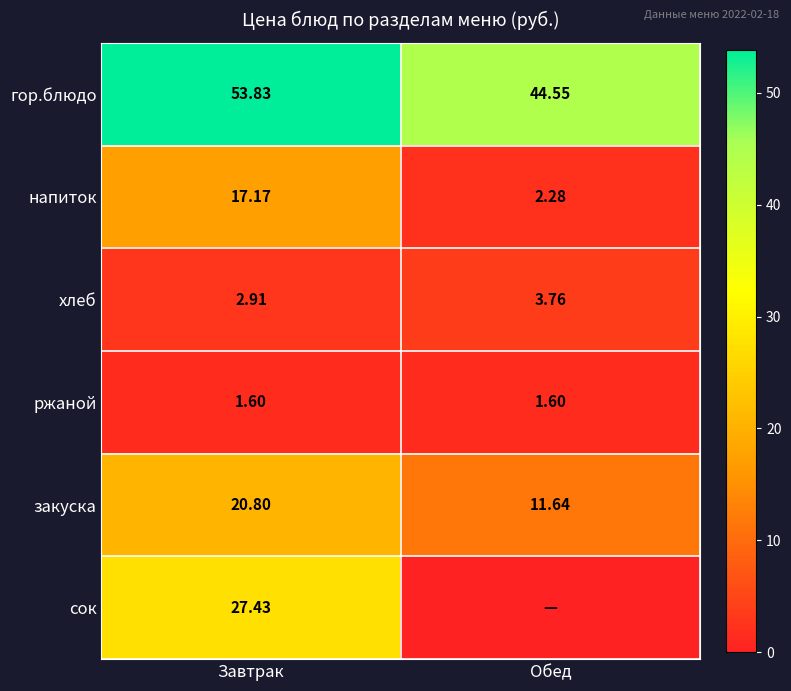

Which has a higher value, Обед or Завтрак?

Завтрак